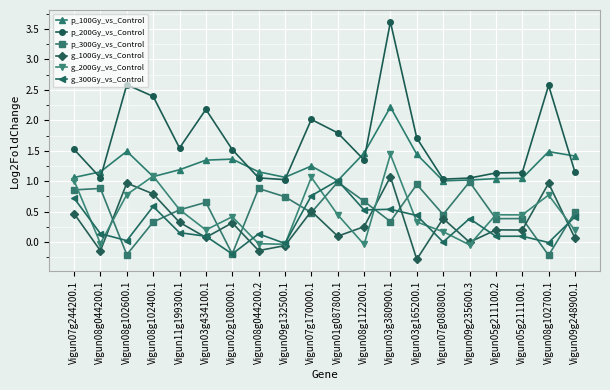

What are all the series names shown in the legend?

p_100Gy_vs_Control, p_200Gy_vs_Control, p_300Gy_vs_Control, g_100Gy_vs_Control, g_200Gy_vs_Control, g_300Gy_vs_Control